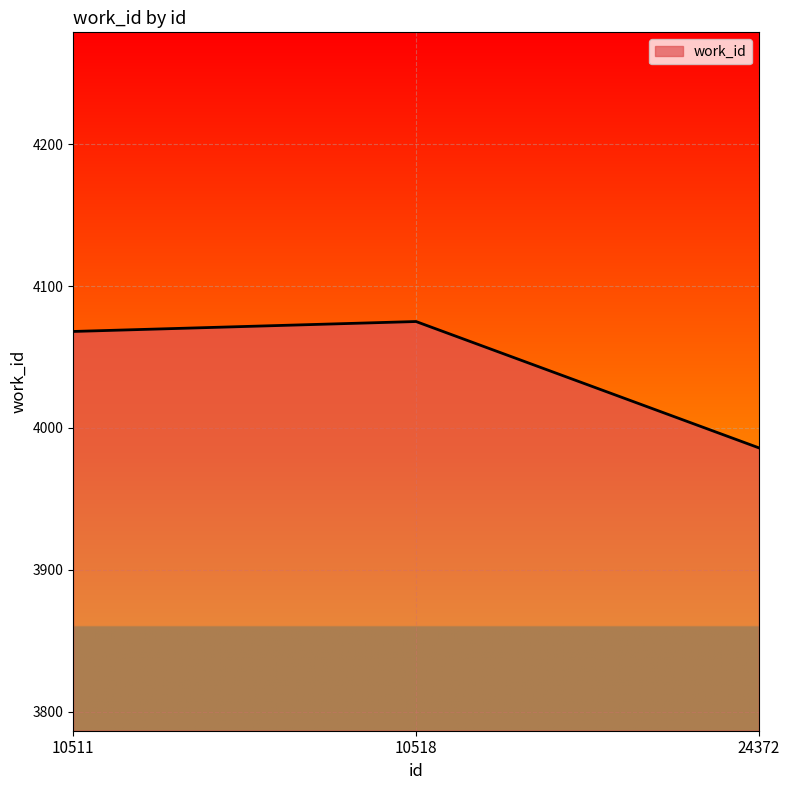

At which label is the value closest to 4030?

10511